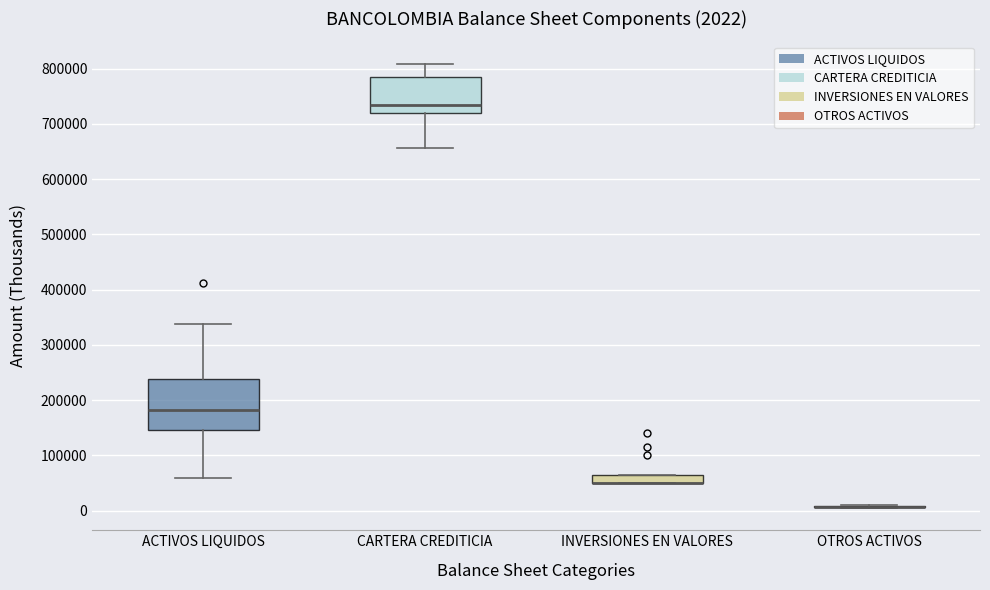

Which box is the tallest, from its lower edge to its upper edge?

ACTIVOS LIQUIDOS